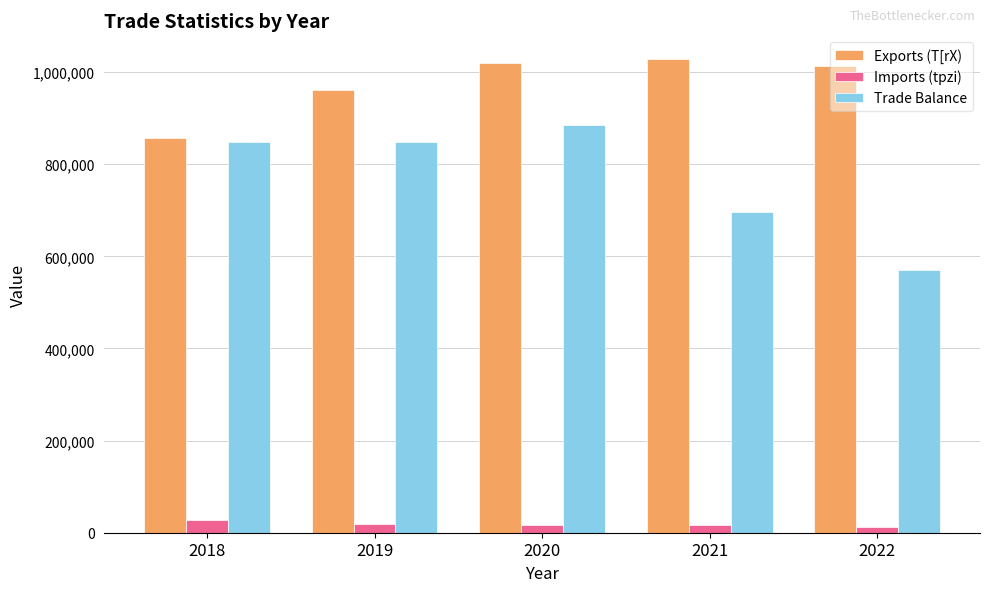

What is the maximum value for Exports (T[rX)?

1028310